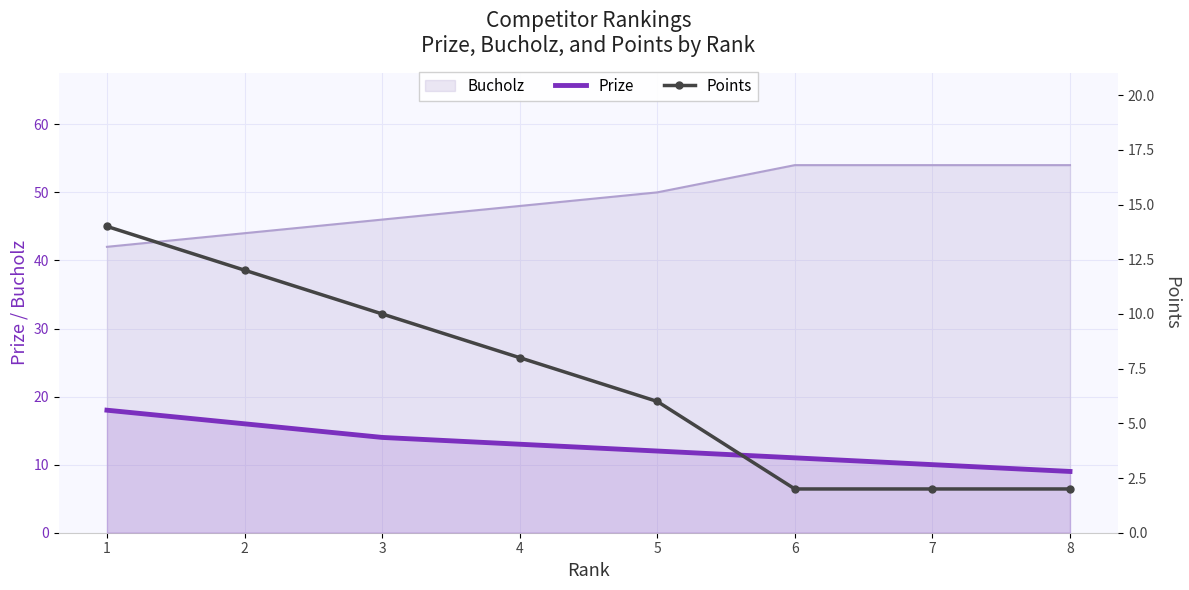

True or false: Bucholz and Prize cross at least once.

False